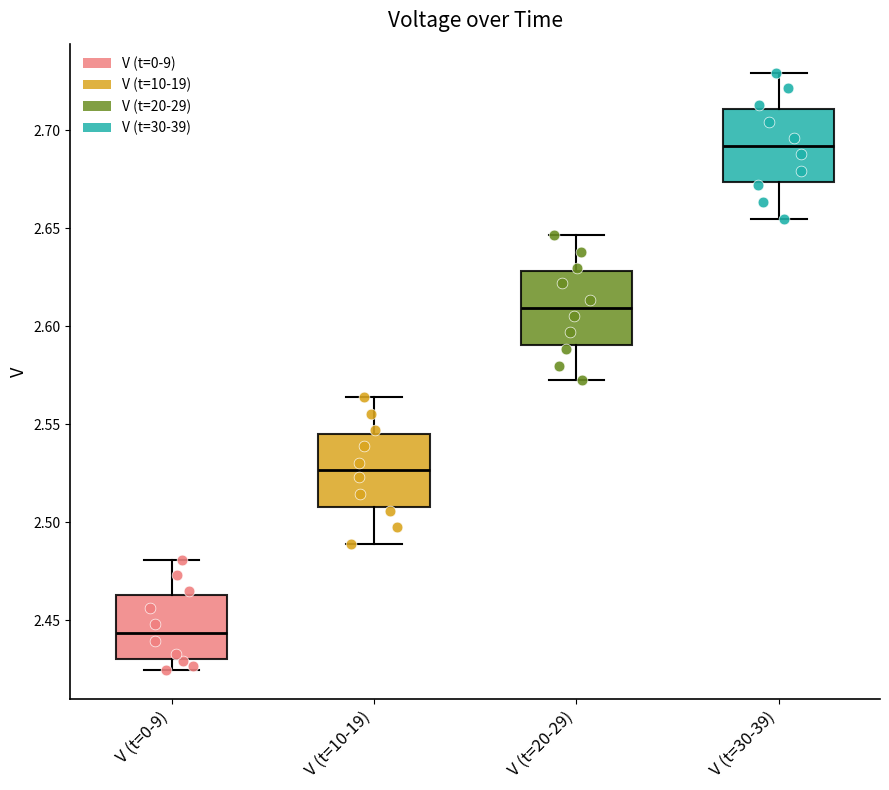

Which box has the lowest median line?

V (t=0-9)